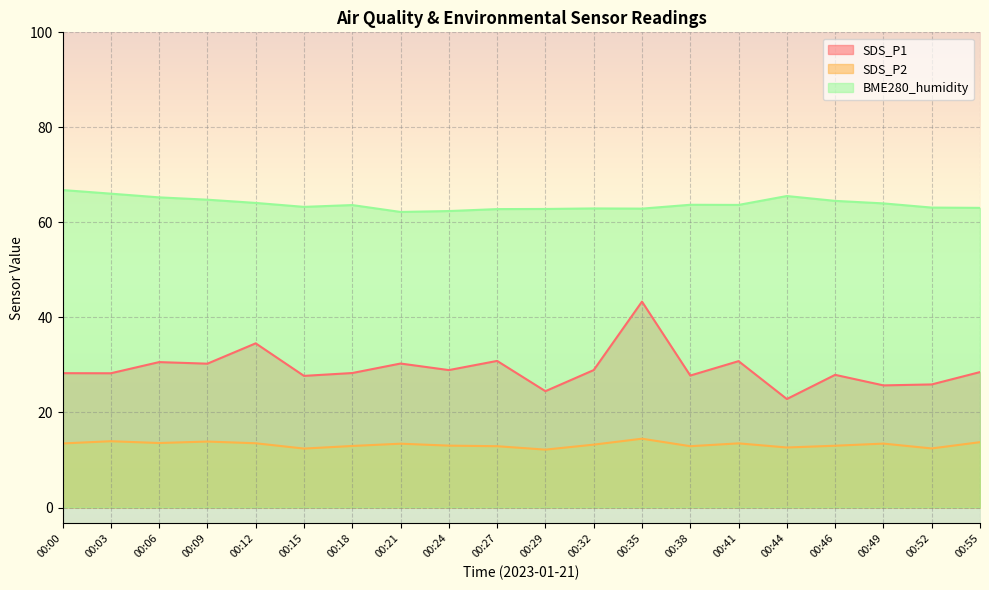

True or false: SDS_P1 and SDS_P2 intersect in this chart.

False